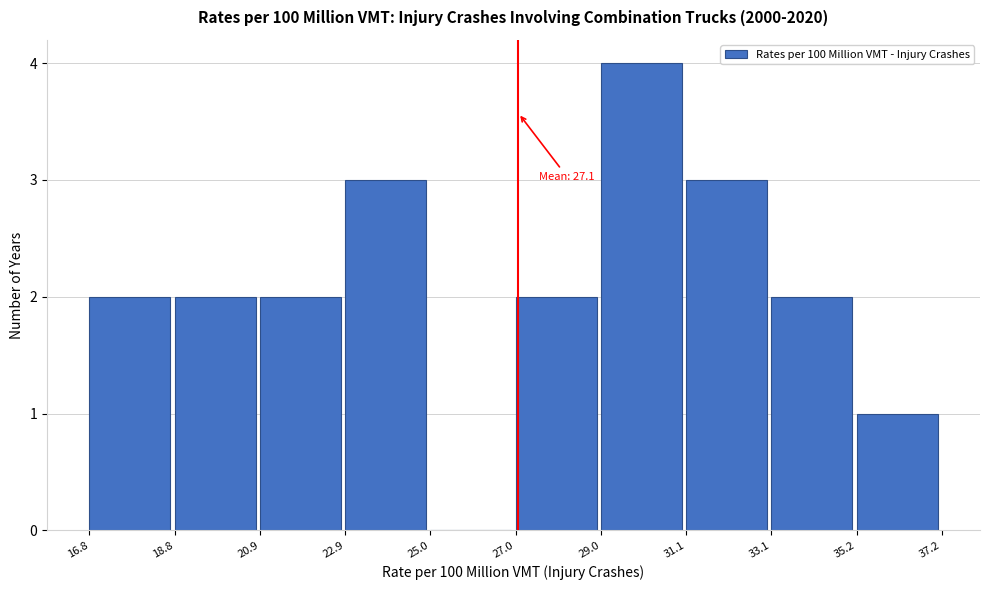

Over which range of the x-axis is the bar tallest?

29.0 to 31.1